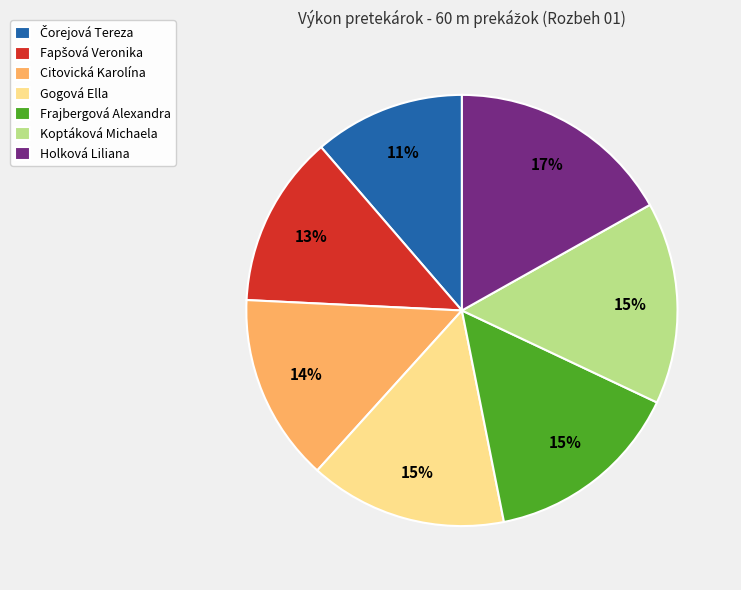

To the nearest percent, what is the difference between the largest and smallest slice percentages?

6%